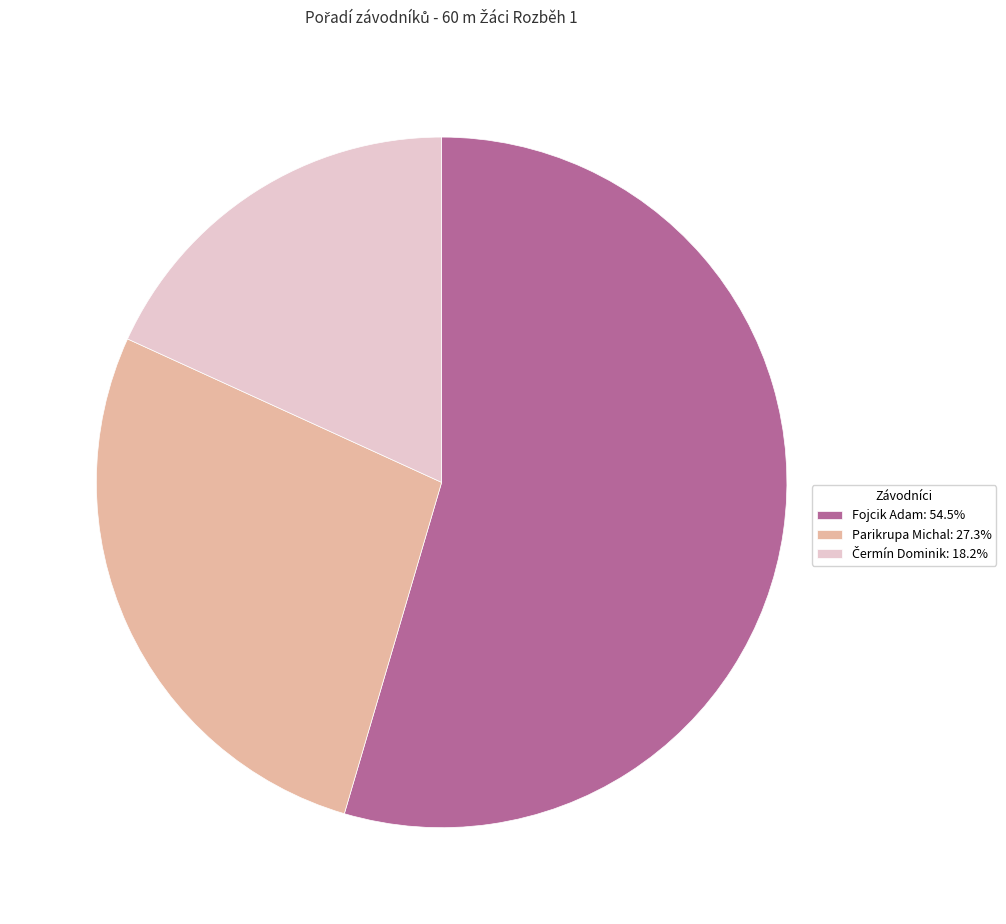

Is Parikrupa Michal: 27.3% the majority of the pie?

No